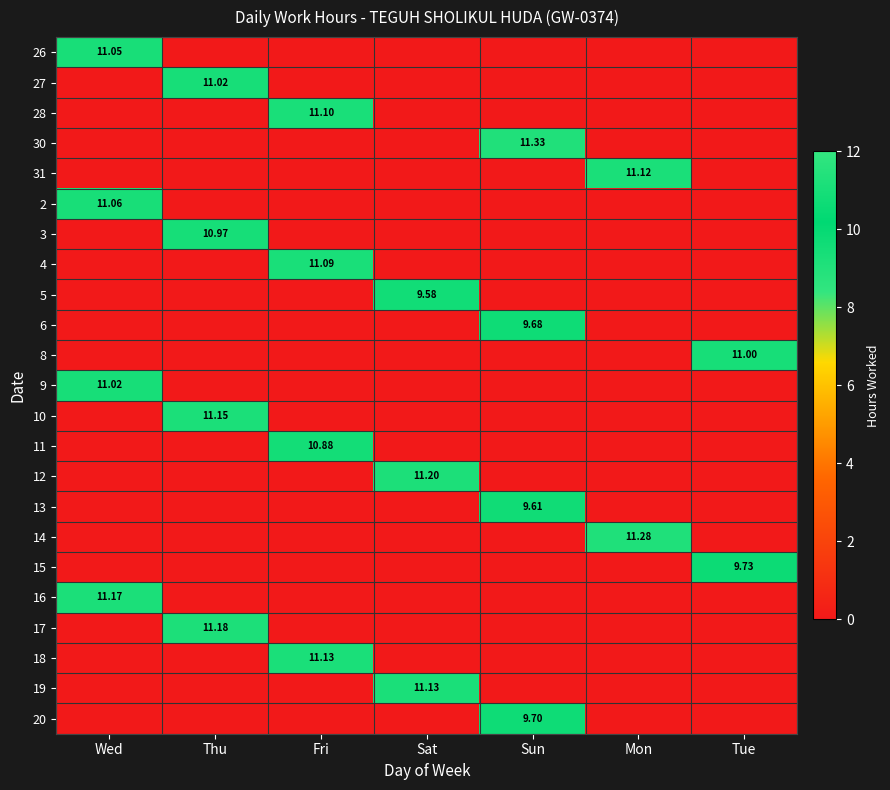

Between Mon and Wed, which is larger?

Wed